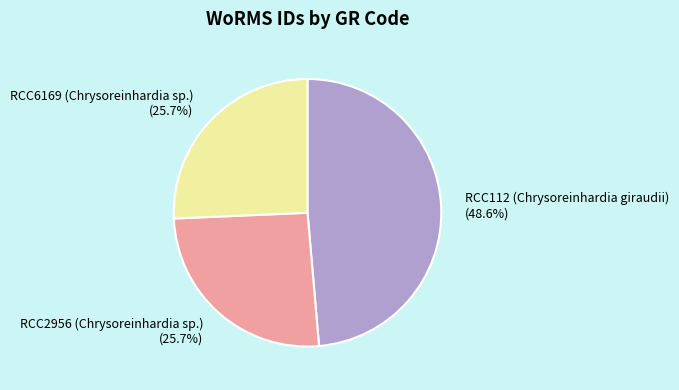

To the nearest percent, what is the difference between the largest and smallest slice percentages?

23%